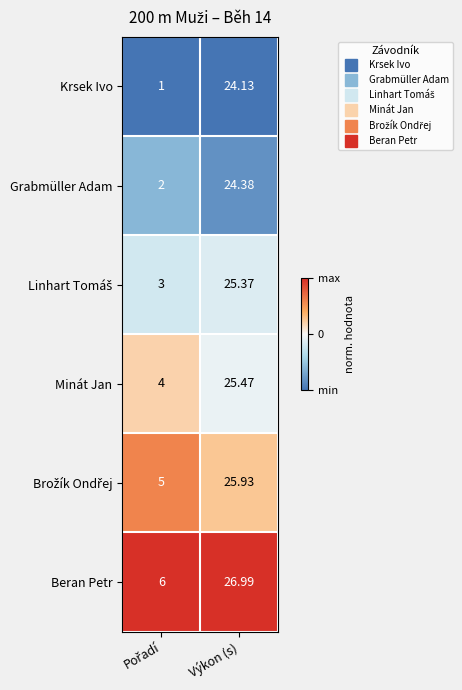

At which category is the sum across all series the highest?

Výkon (s)